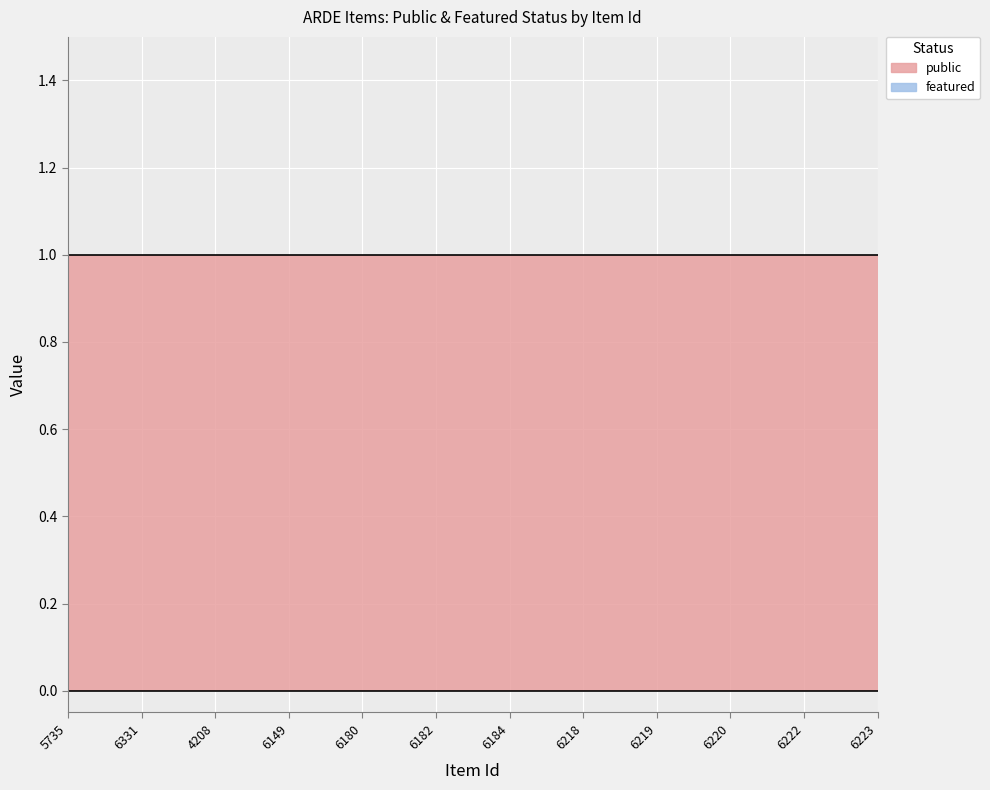

Is the value of public at 6184 greater than the value of featured at 6149?

Yes